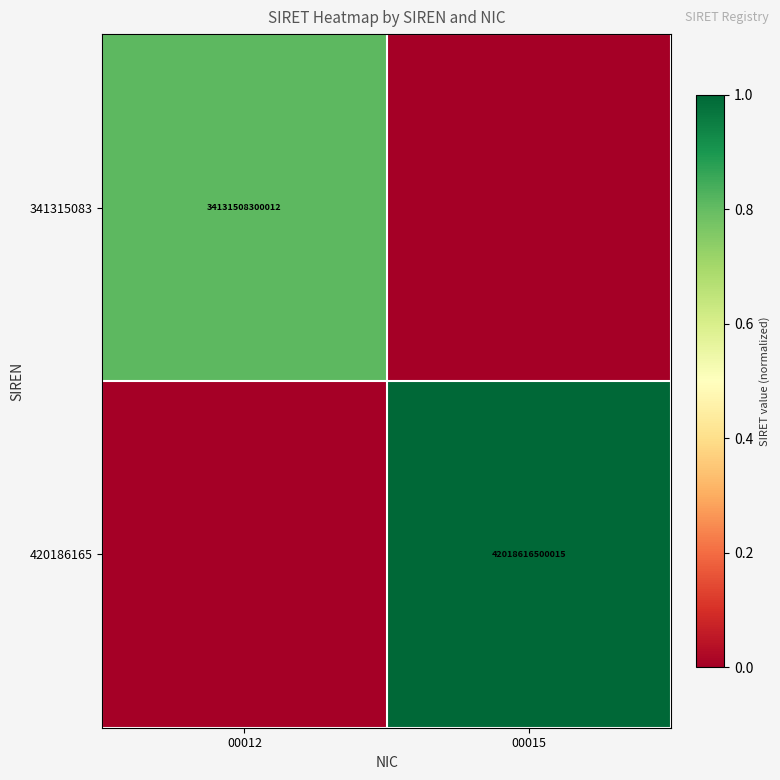

Is it true that 420186165 equals 57551308422539 at 00015?

False